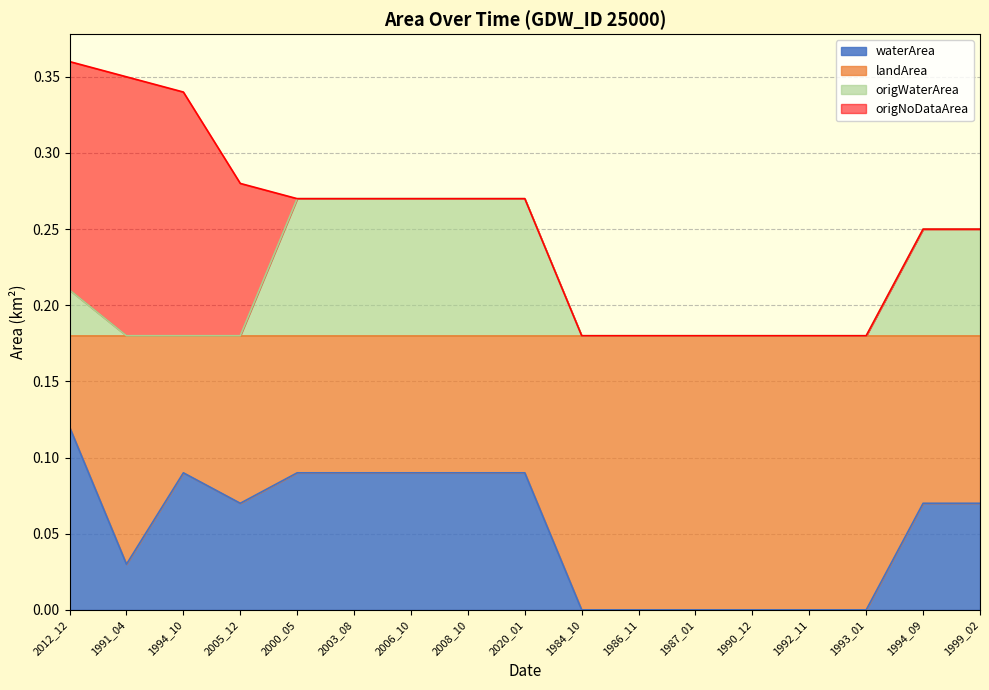

The waterArea series shows -0.0 at 1990_12. True or false?

False